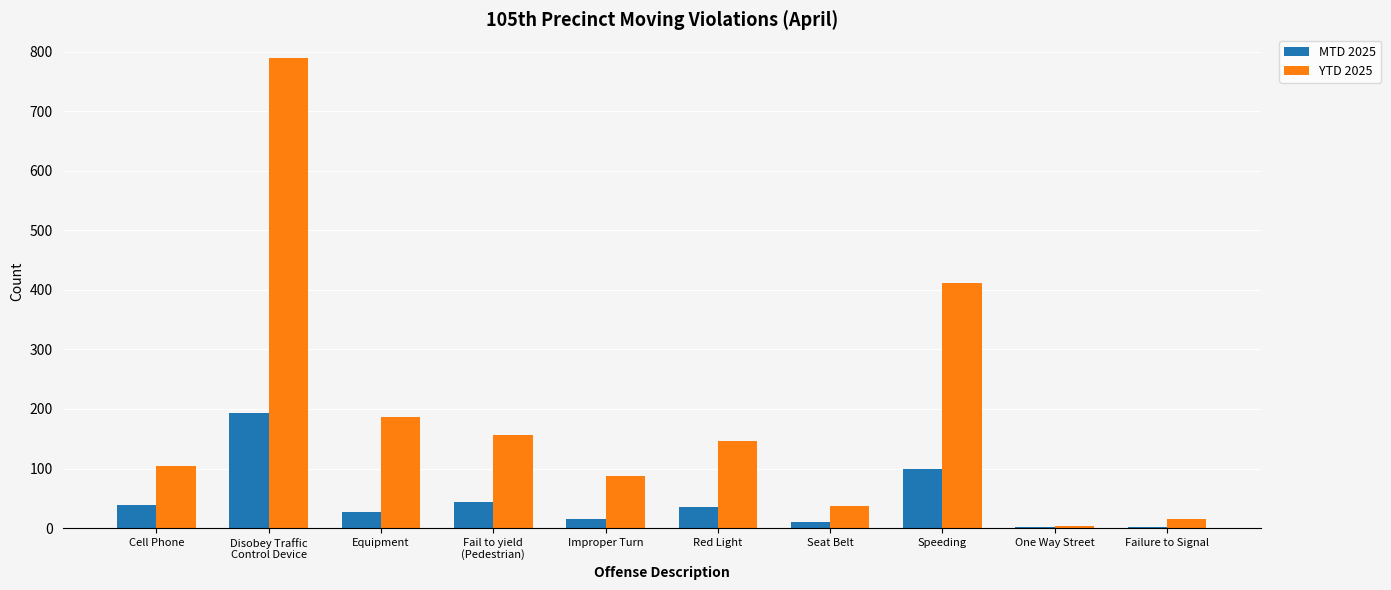

Which series has the largest total across all categories?

YTD 2025